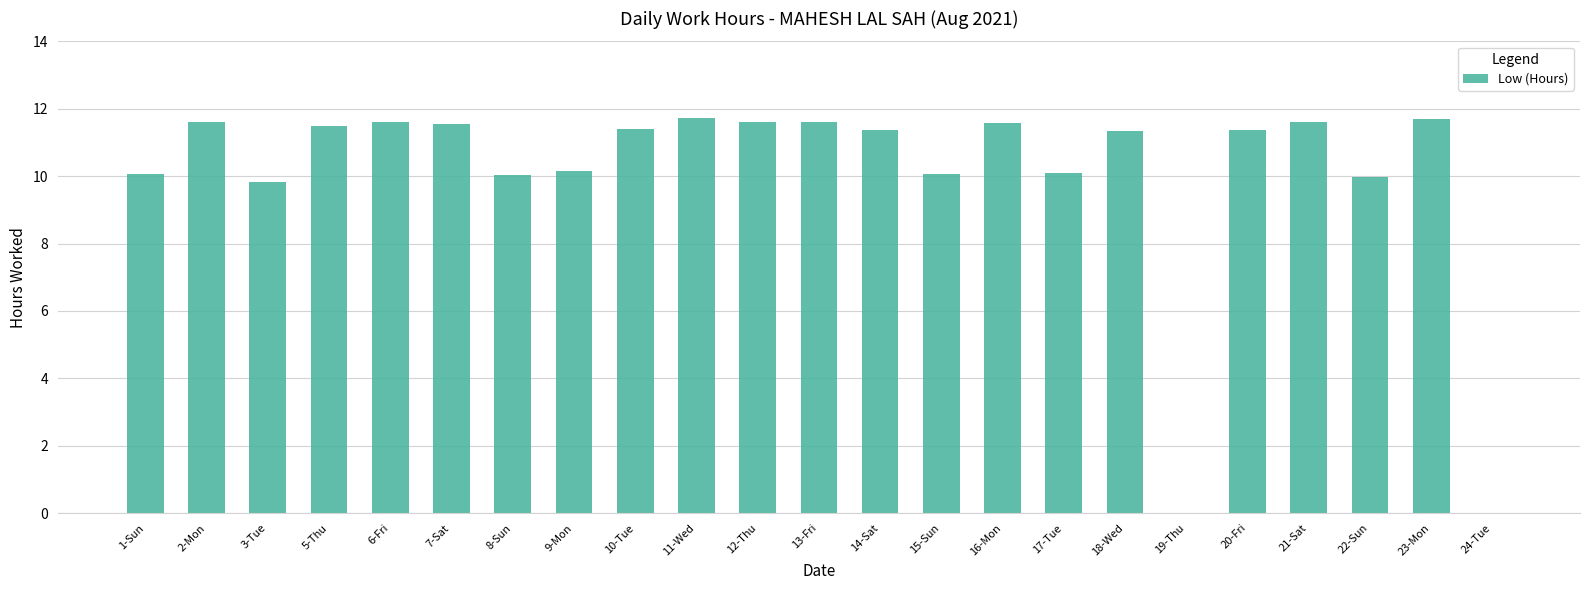

What is the change in value from 7-Sat to 15-Sun?

-1.5